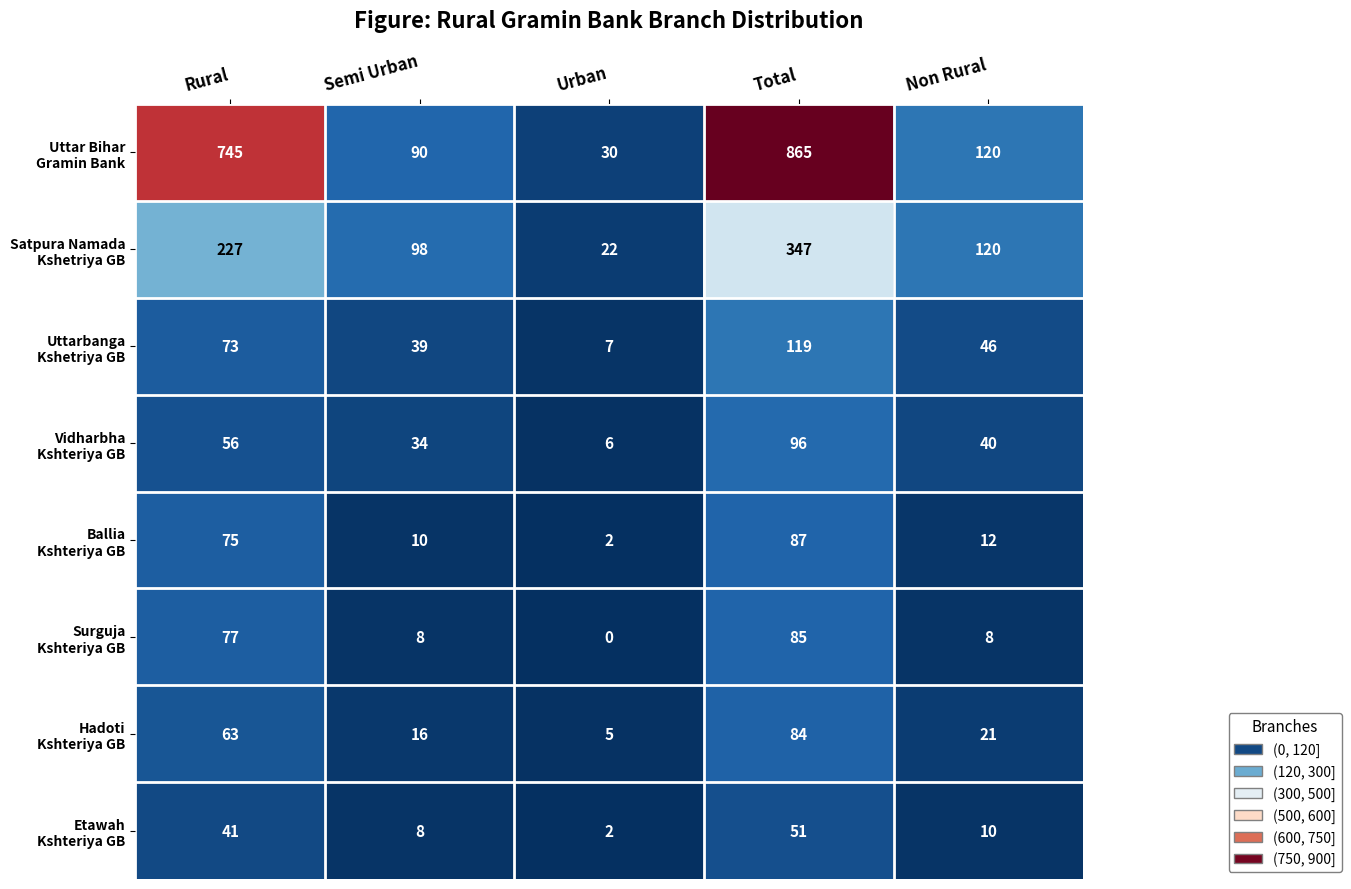

What is the greatest value displayed?

865